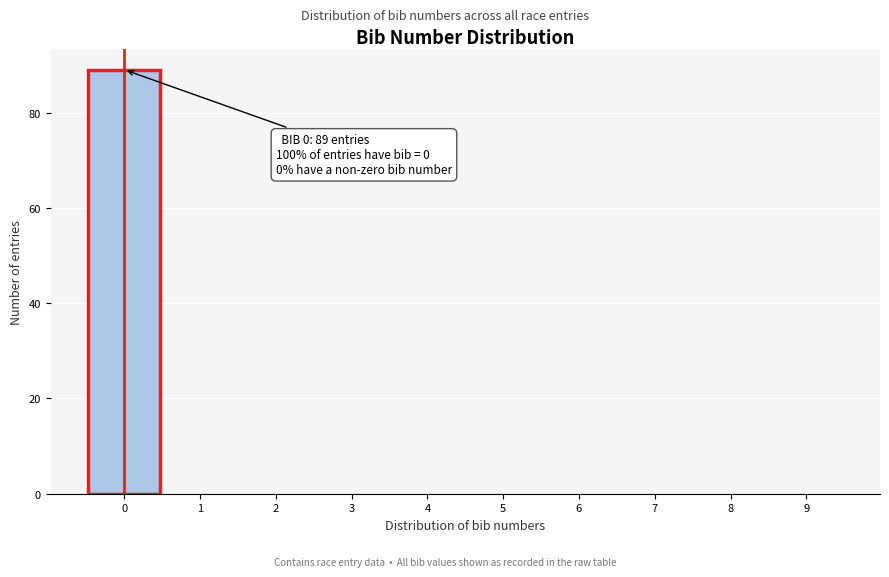

Over which range of the x-axis is the bar tallest?

-0.5 to 0.5